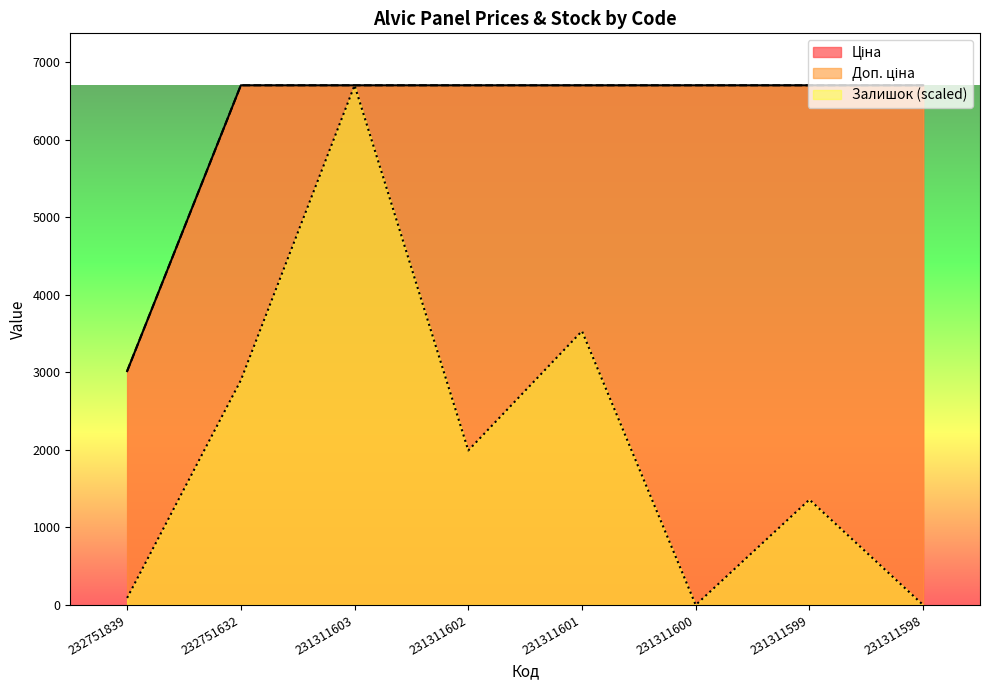

What is the value of the Доп. ціна point at the 3rd from the left?

6705.7